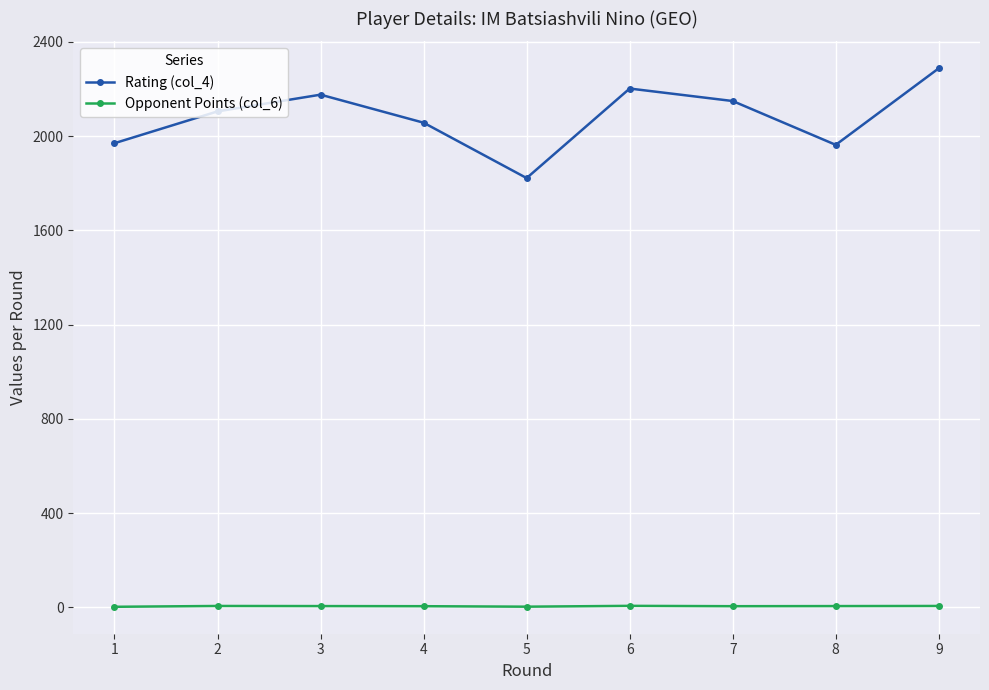

Where is the first local maximum for Rating (col_4)?

3